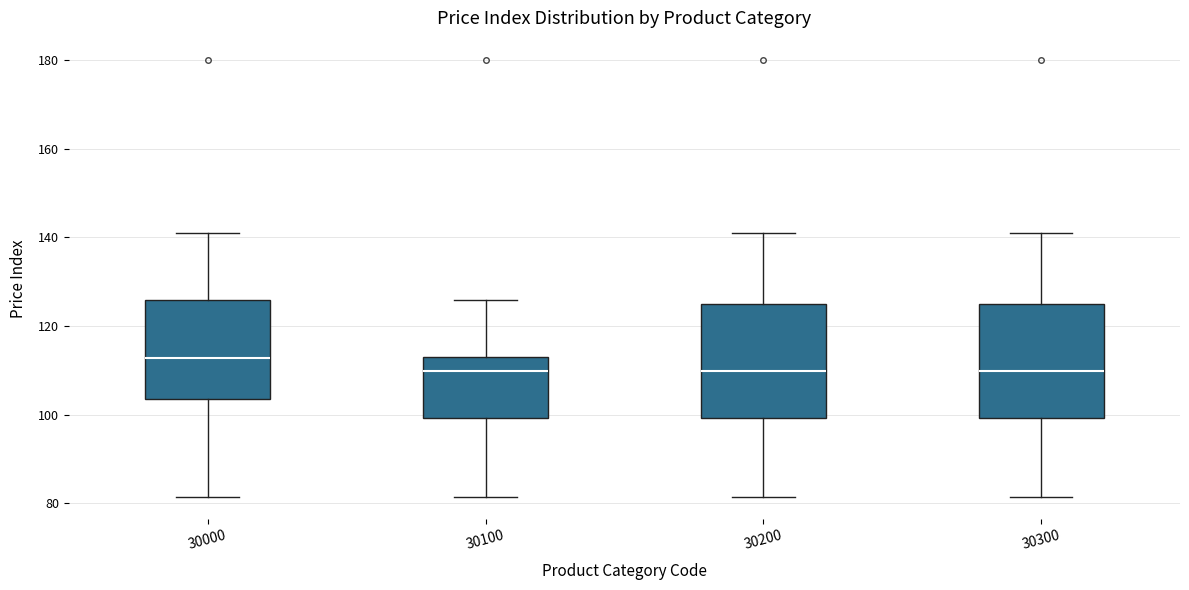

Reading left to right, transcribe this box plot: for each box, give where its median line is, the range the box spans, and where its two whiskers end, as read against the y-axis. The values are not printed on the chart, so give them approximately, as read against the axis.

30000: median 112, box 104 to 126, whiskers 82 to 140
30100: median 110, box 100 to 114, whiskers 82 to 126
30200: median 110, box 100 to 124, whiskers 82 to 140
30300: median 110, box 100 to 124, whiskers 82 to 140